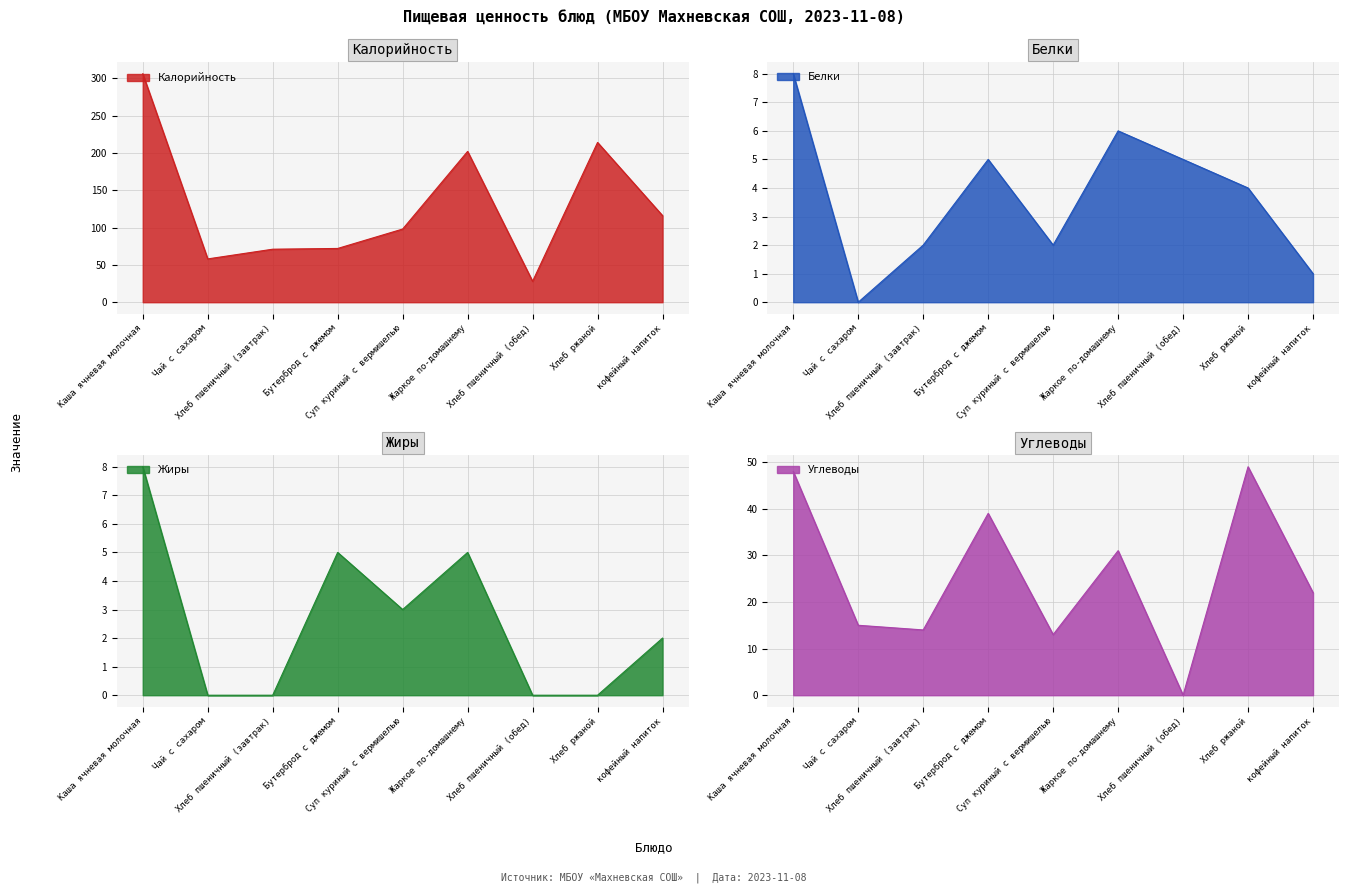

Which series has the largest total across all categories?

Калорийность